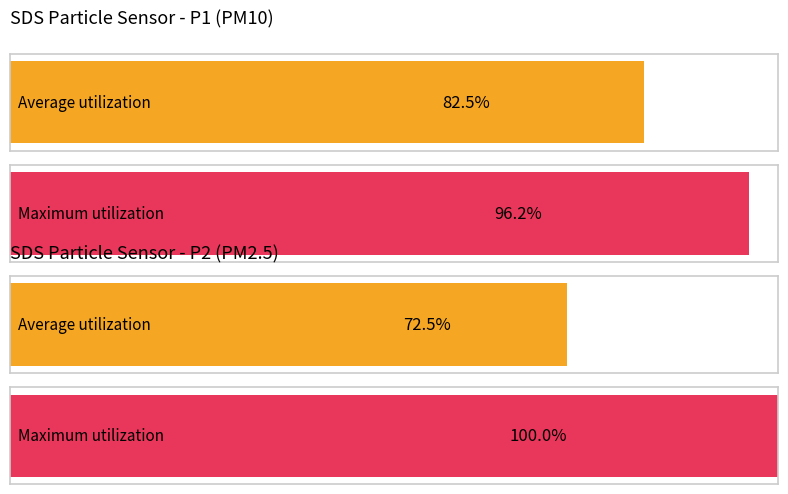

Which series has the largest total across all categories?

Maximum utilization